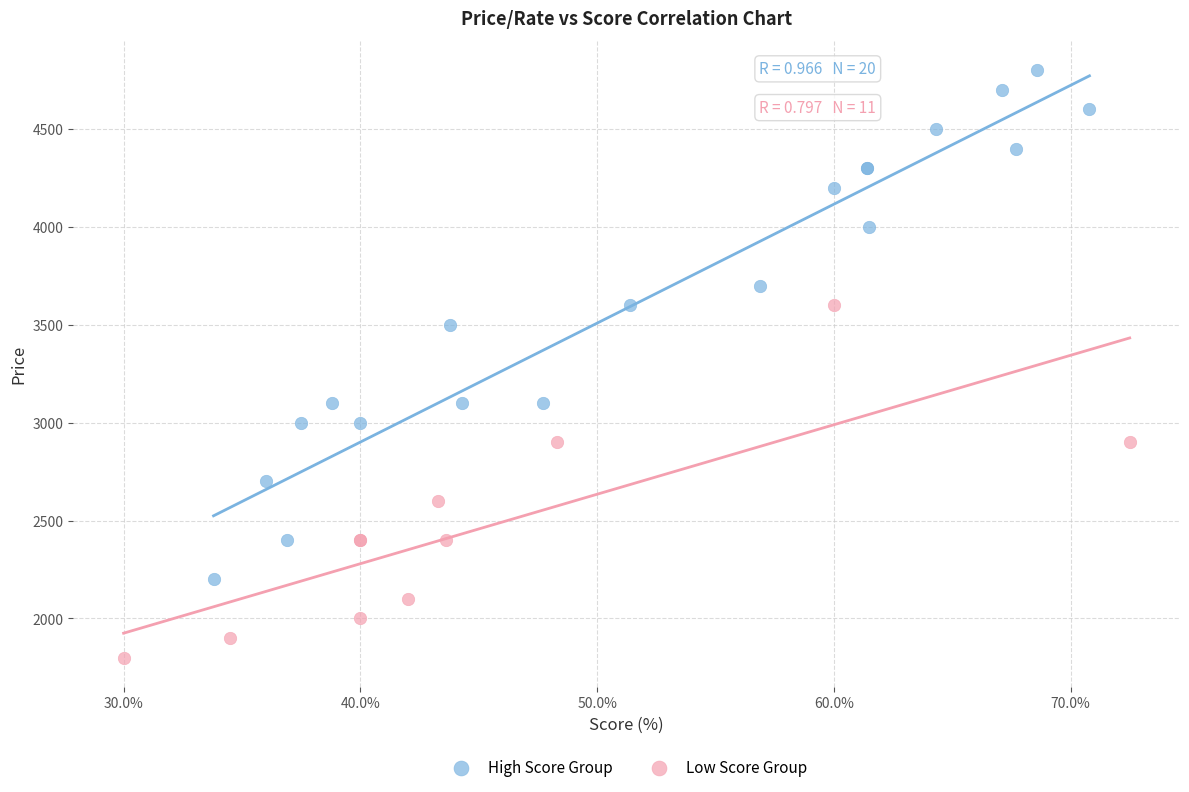

Which series reaches the minimum Y coordinate?

Low Score Group